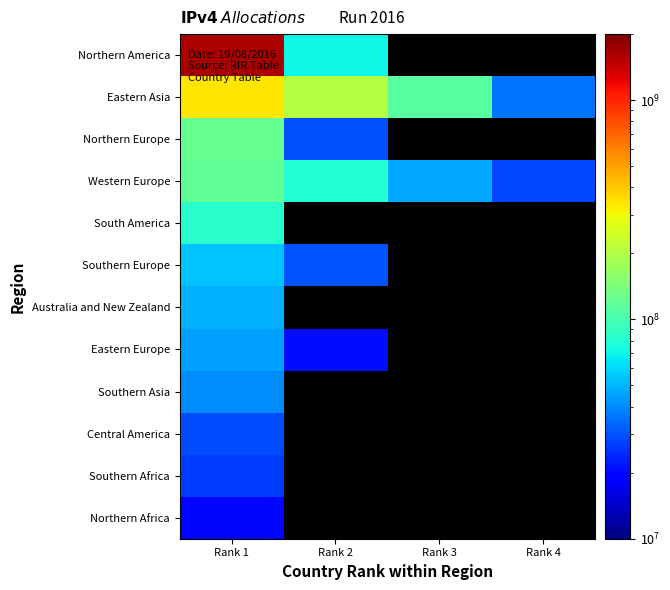

At how many categories does at least one series exceed 835753410?

1